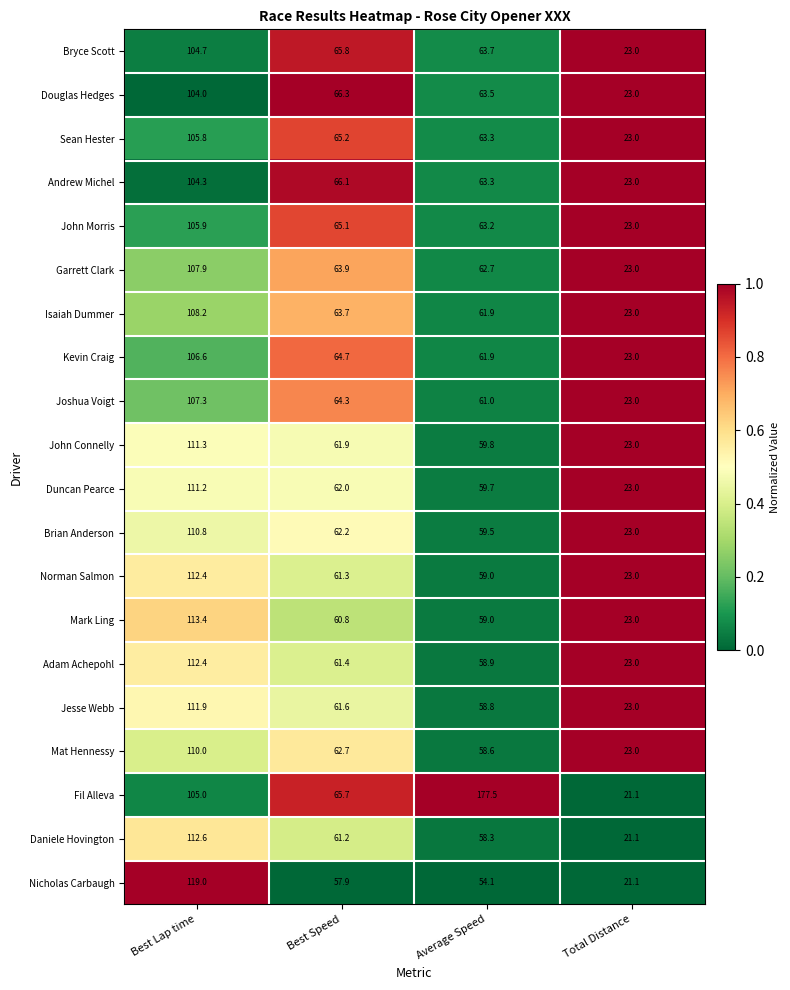

Between Average Speed and Total Distance, which series saw the biggest shift?

Fil Alleva